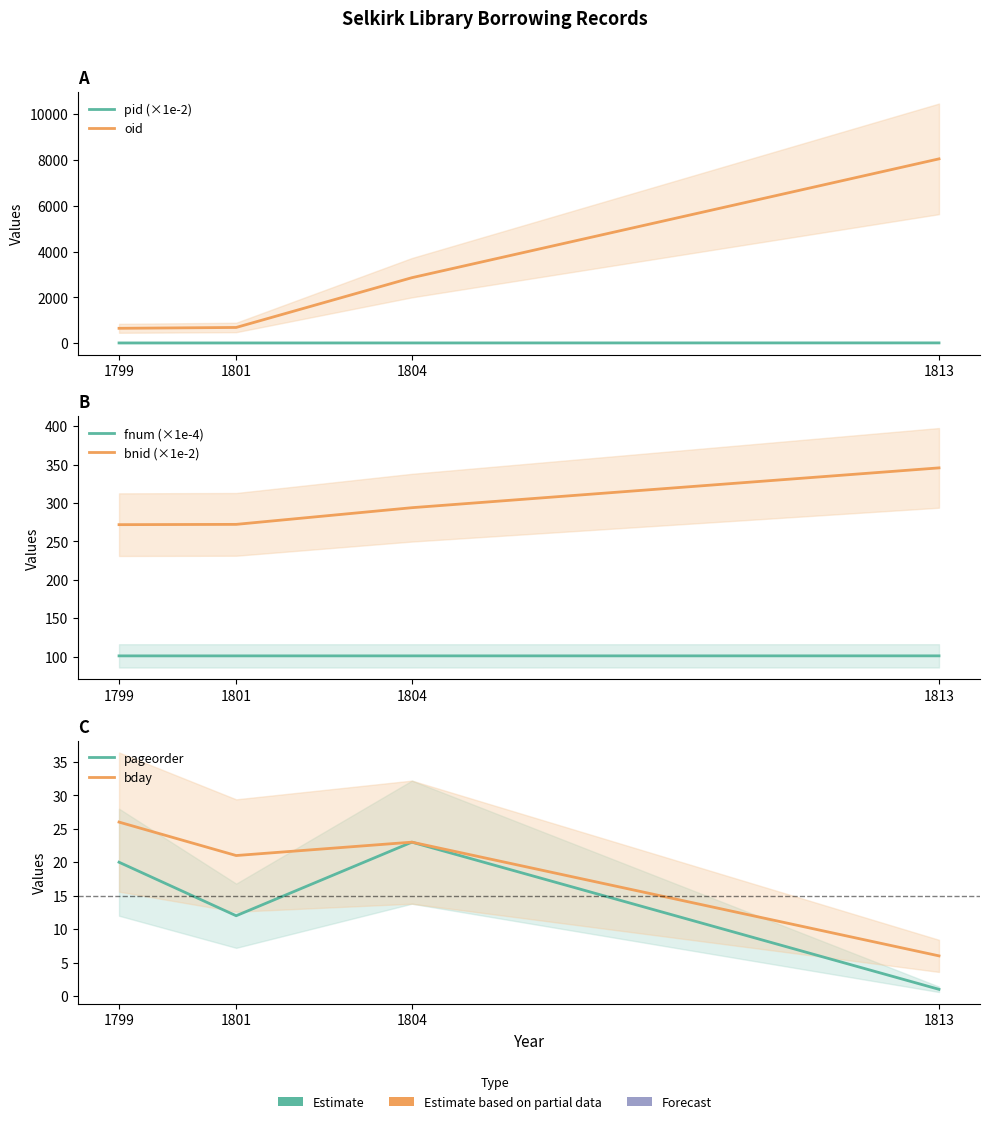

True or false: bday has a value of 37.1 at 1801.

False